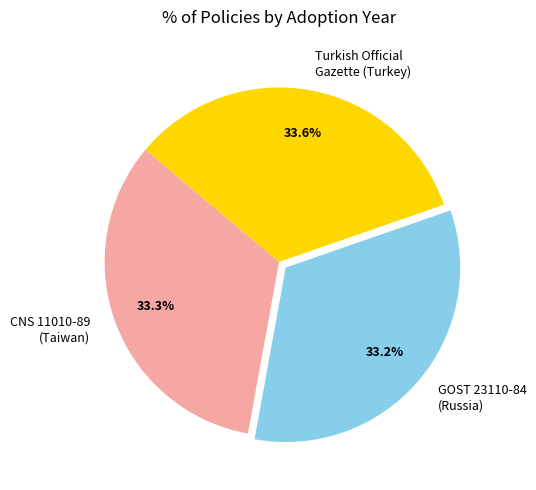

Does any single category account for the majority?

No